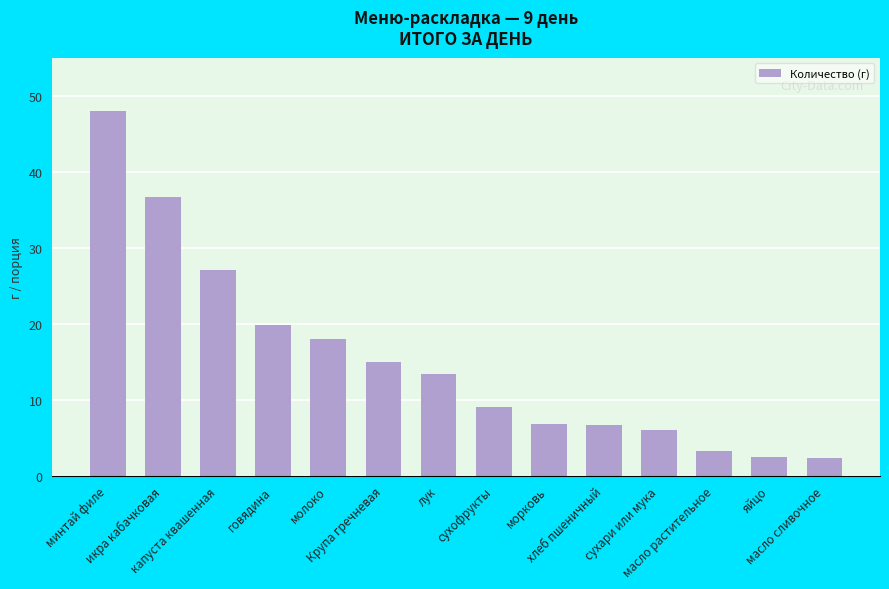

What is the value of the 4th bar from the left?

19.8